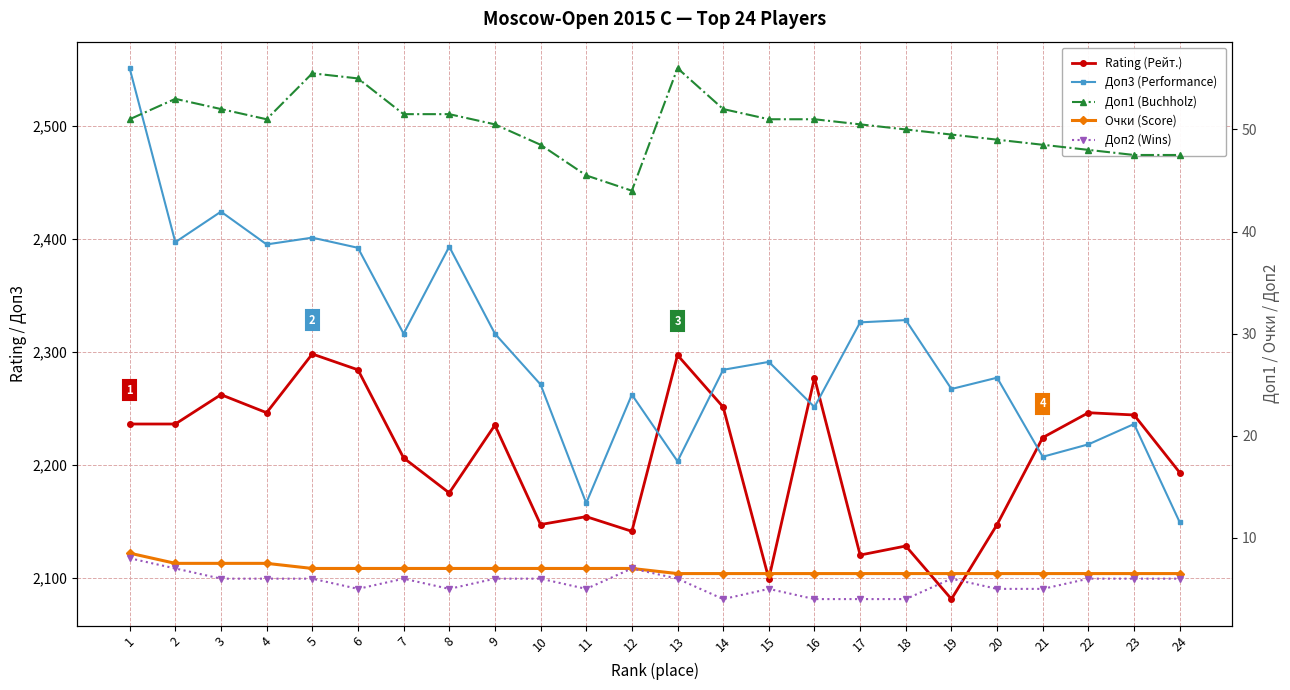

How many interior local peaks does the Rating (Рейт.) series have?

8